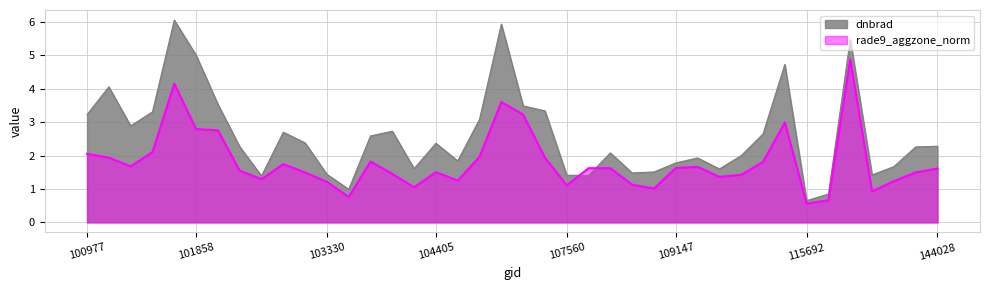

Reading left to right, what are all the values shown in this chart?

dnbrad: 3.2	4.1	2.9	3.3	6.1	5.0	3.5	2.3	1.4	2.7	2.4	1.4	1.0	2.6	2.7	1.6	2.4	1.8	3.1	5.9	3.5	3.3	1.4	1.4	2.1	1.5	1.5	1.8	1.9	1.6	2.0	2.6	4.7	0.7	0.8	5.5	1.4	1.7	2.3	2.3
rade9_aggzone_norm: 2.1	1.9	1.7	2.1	4.2	2.8	2.8	1.6	1.3	1.7	1.5	1.2	0.8	1.8	1.5	1.1	1.5	1.2	2.0	3.6	3.2	1.9	1.1	1.6	1.6	1.1	1.0	1.6	1.7	1.4	1.4	1.8	3.0	0.6	0.7	4.9	0.9	1.2	1.5	1.6